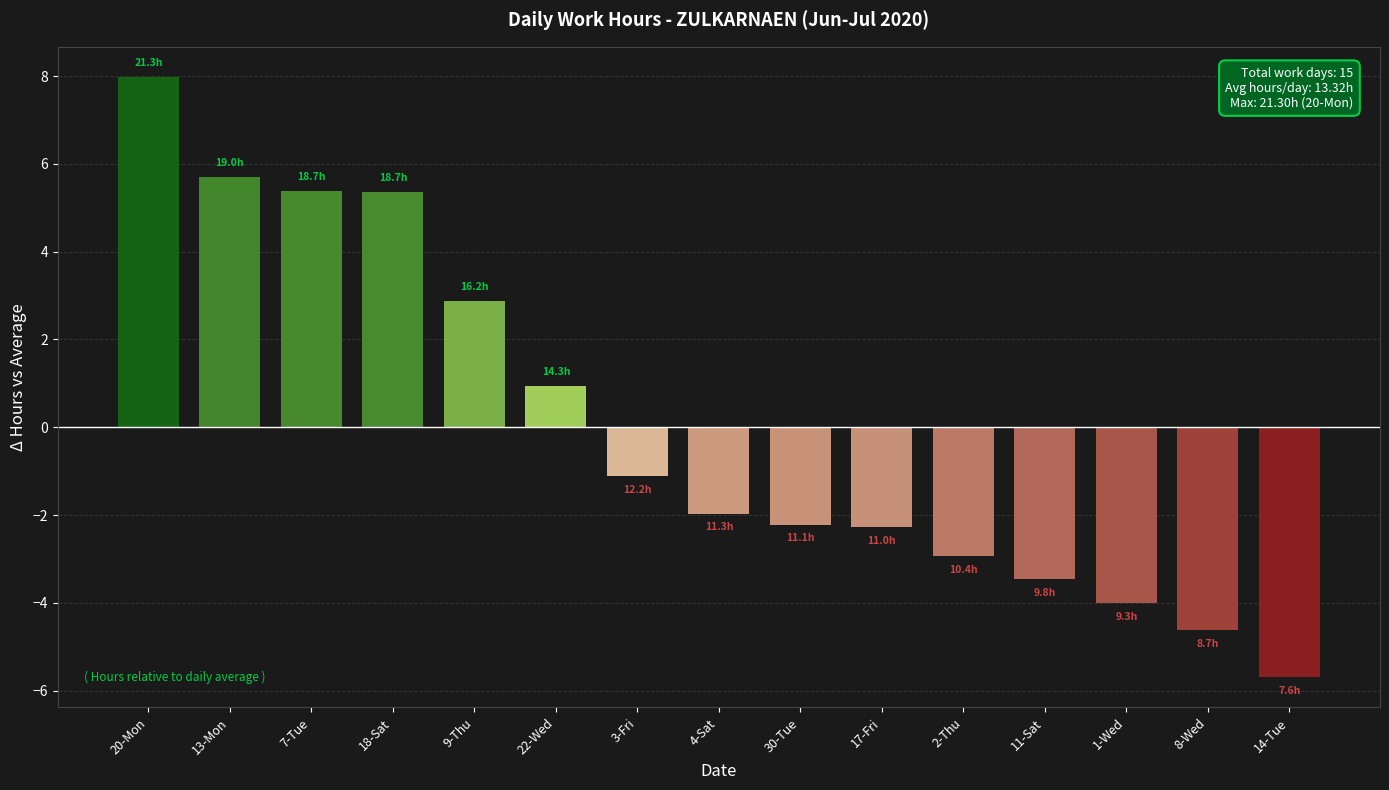

How many values exceed -1?

6